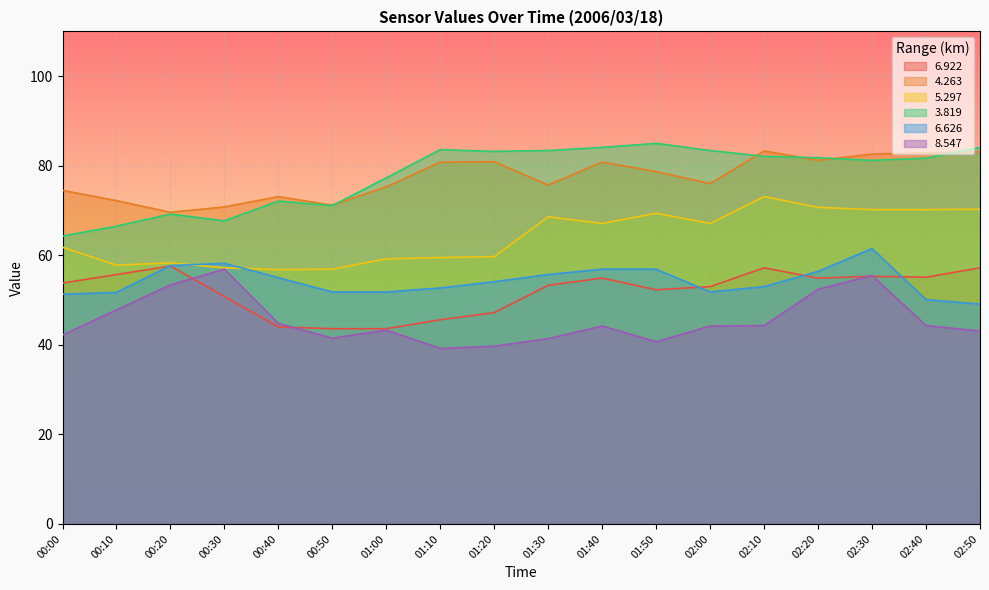

At how many categories does at least one series exceed 49?

18